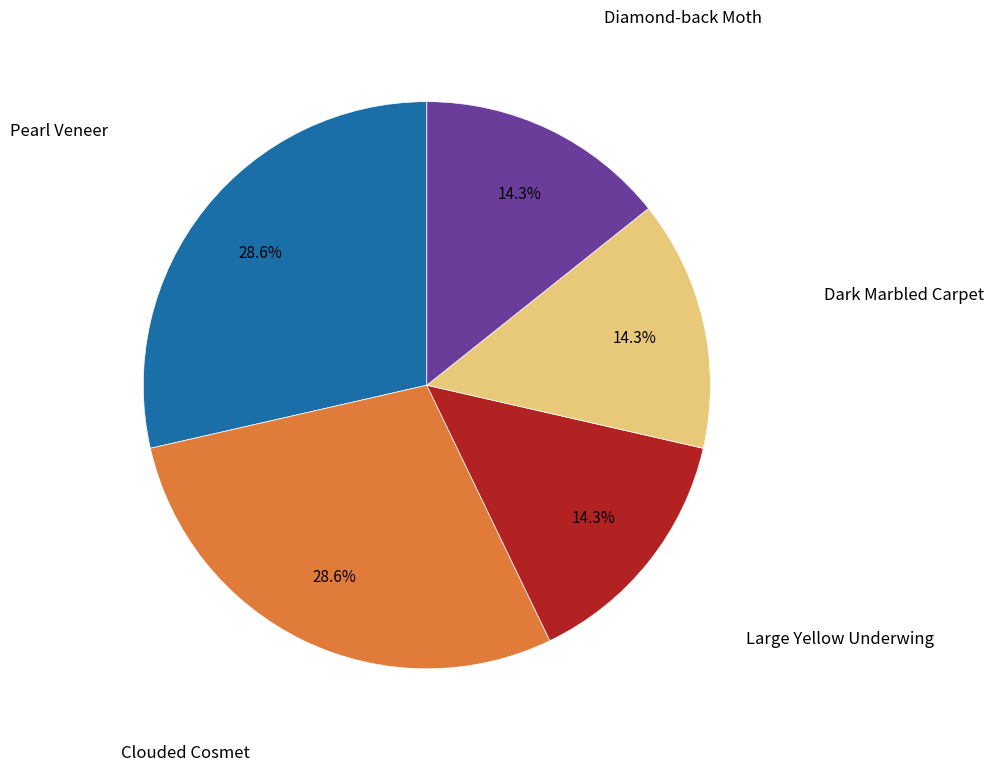

To the nearest percent, what is the average slice percentage?

20%